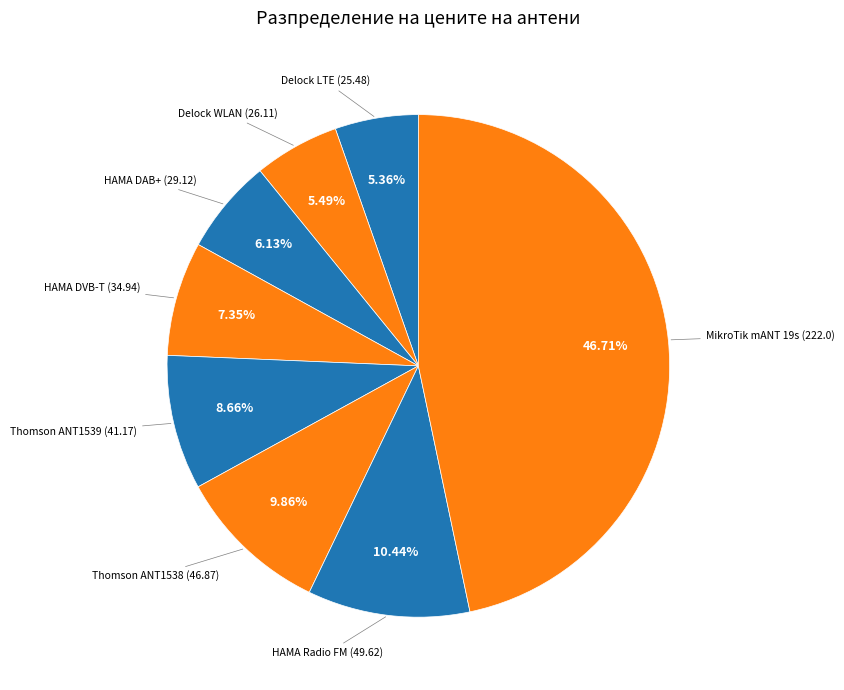

How many slices are in this pie chart?

8